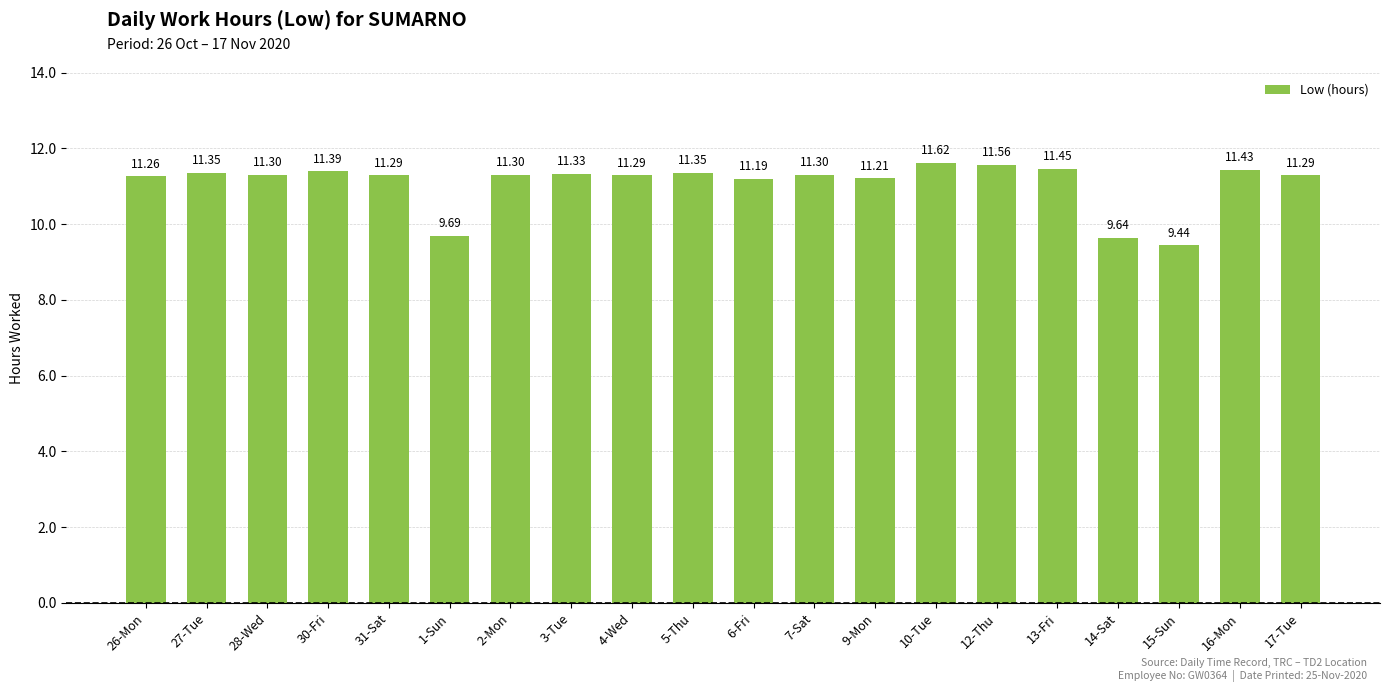

Which has a higher value, 27-Tue or 13-Fri?

13-Fri